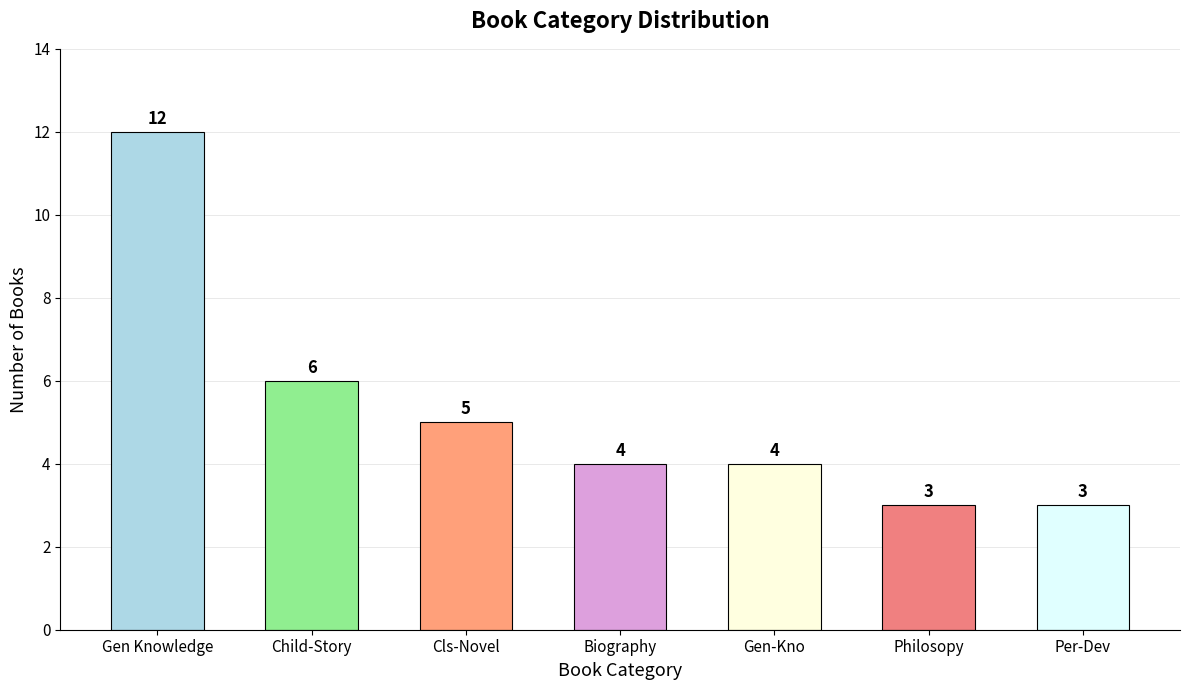

What is the greatest value displayed?

12